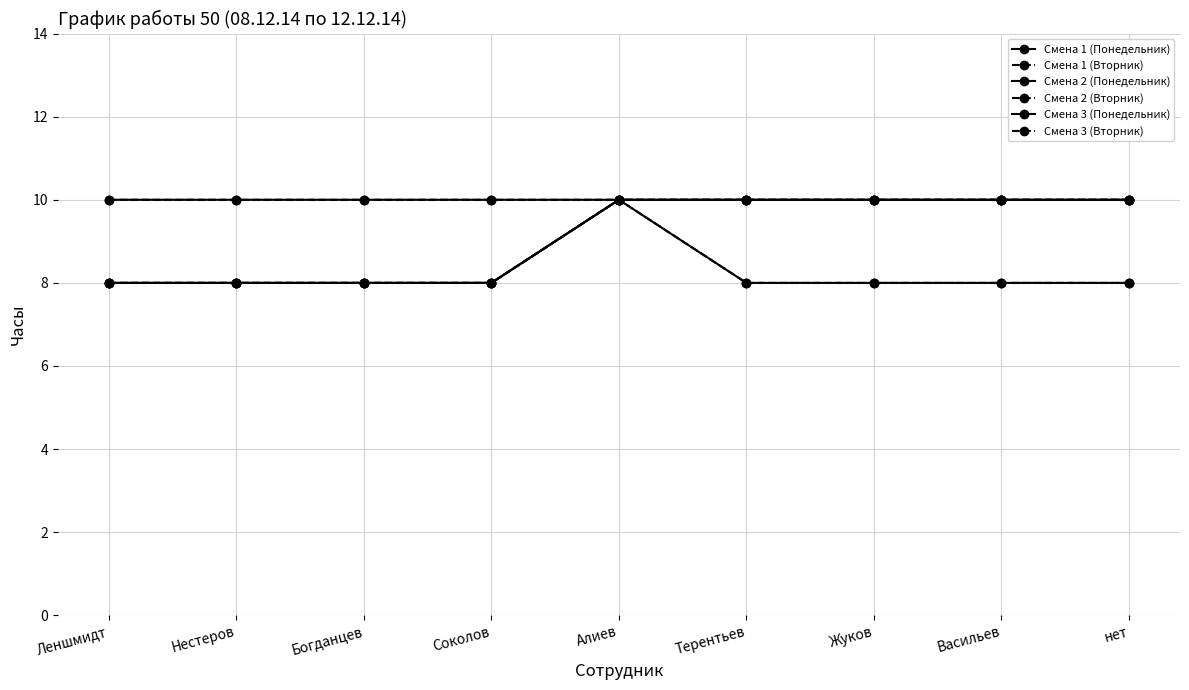

What is the label of the 1st point from the right?

нет